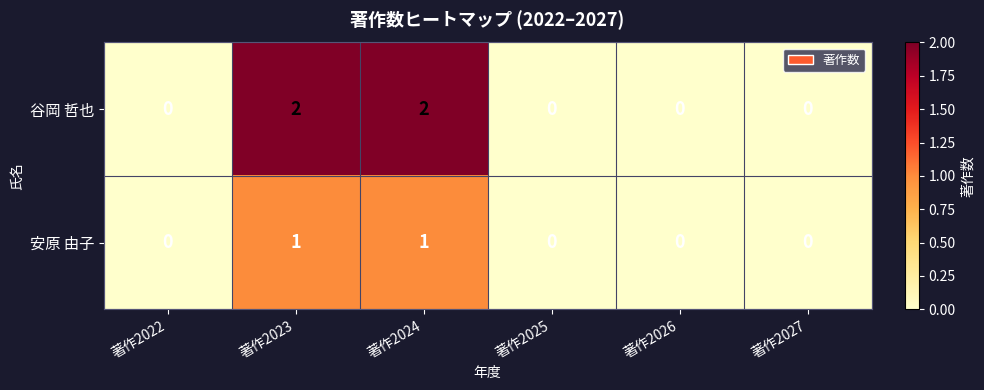

True or false: 安原 由子 has a value of 0 at 著作2022.

True